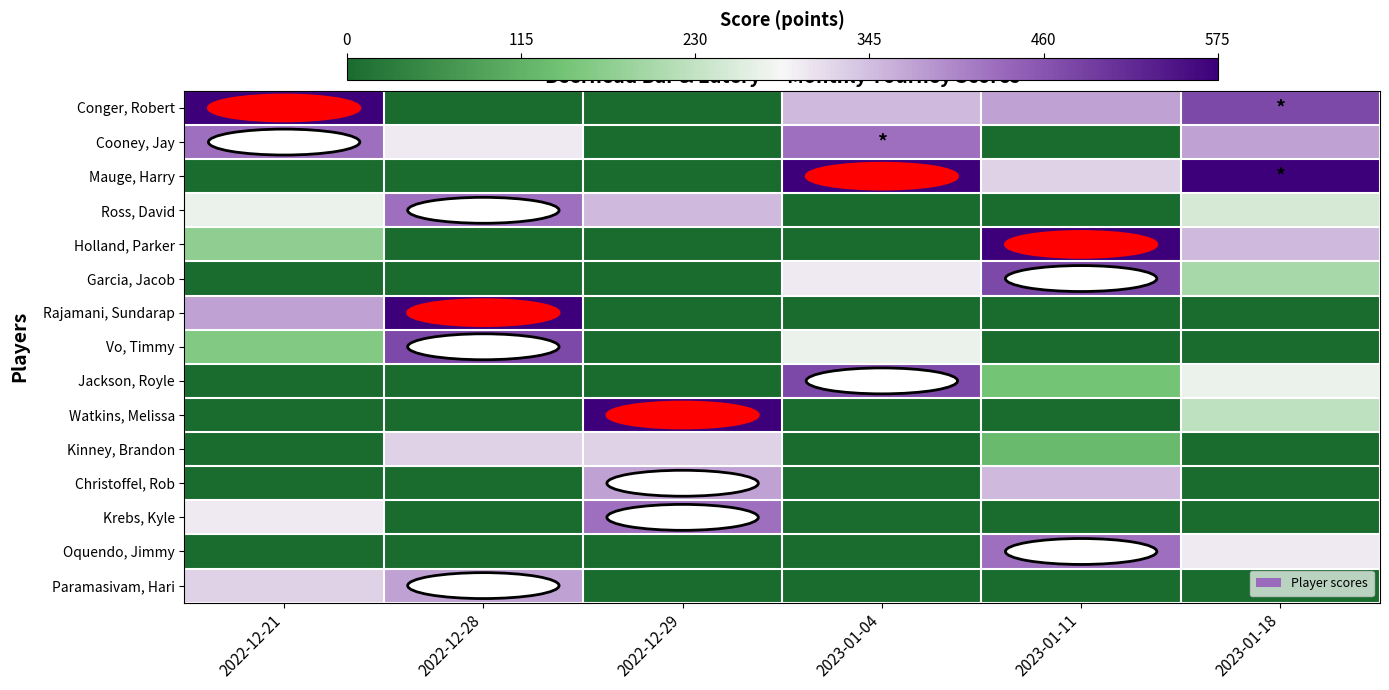

Reading right to left, extract all data points from this chart.

Conger, Robert: 2023-01-18=0.8	2023-01-11=0.7	2023-01-04=0.6	2022-12-29=0.0	2022-12-28=0.0	2022-12-21=1.0
Cooney, Jay: 2023-01-18=0.7	2023-01-11=0.0	2023-01-04=0.7	2022-12-29=0.0	2022-12-28=0.5	2022-12-21=0.7
Mauge, Harry: 2023-01-18=1.0	2023-01-11=0.6	2023-01-04=1.0	2022-12-29=0.0	2022-12-28=0.0	2022-12-21=0.0
Ross, David: 2023-01-18=0.4	2023-01-11=0.0	2023-01-04=0.0	2022-12-29=0.6	2022-12-28=0.7	2022-12-21=0.5
Holland, Parker: 2023-01-18=0.6	2023-01-11=1.0	2023-01-04=0.0	2022-12-29=0.0	2022-12-28=0.0	2022-12-21=0.3
Garcia, Jacob: 2023-01-18=0.3	2023-01-11=0.8	2023-01-04=0.5	2022-12-29=0.0	2022-12-28=0.0	2022-12-21=0.0
Rajamani, Sundarap: 2023-01-18=0.0	2023-01-11=0.0	2023-01-04=0.0	2022-12-29=0.0	2022-12-28=1.0	2022-12-21=0.7
Vo, Timmy: 2023-01-18=0.0	2023-01-11=0.0	2023-01-04=0.5	2022-12-29=0.0	2022-12-28=0.8	2022-12-21=0.3
Jackson, Royle: 2023-01-18=0.5	2023-01-11=0.3	2023-01-04=0.8	2022-12-29=0.0	2022-12-28=0.0	2022-12-21=0.0
Watkins, Melissa: 2023-01-18=0.4	2023-01-11=0.0	2023-01-04=0.0	2022-12-29=1.0	2022-12-28=0.0	2022-12-21=0.0
Kinney, Brandon: 2023-01-18=0.0	2023-01-11=0.2	2023-01-04=0.0	2022-12-29=0.6	2022-12-28=0.6	2022-12-21=0.0
Christoffel, Rob: 2023-01-18=0.0	2023-01-11=0.6	2023-01-04=0.0	2022-12-29=0.7	2022-12-28=0.0	2022-12-21=0.0
Krebs, Kyle: 2023-01-18=0.0	2023-01-11=0.0	2023-01-04=0.0	2022-12-29=0.7	2022-12-28=0.0	2022-12-21=0.5
Oquendo, Jimmy: 2023-01-18=0.5	2023-01-11=0.7	2023-01-04=0.0	2022-12-29=0.0	2022-12-28=0.0	2022-12-21=0.0
Paramasivam, Hari: 2023-01-18=0.0	2023-01-11=0.0	2023-01-04=0.0	2022-12-29=0.0	2022-12-28=0.7	2022-12-21=0.6